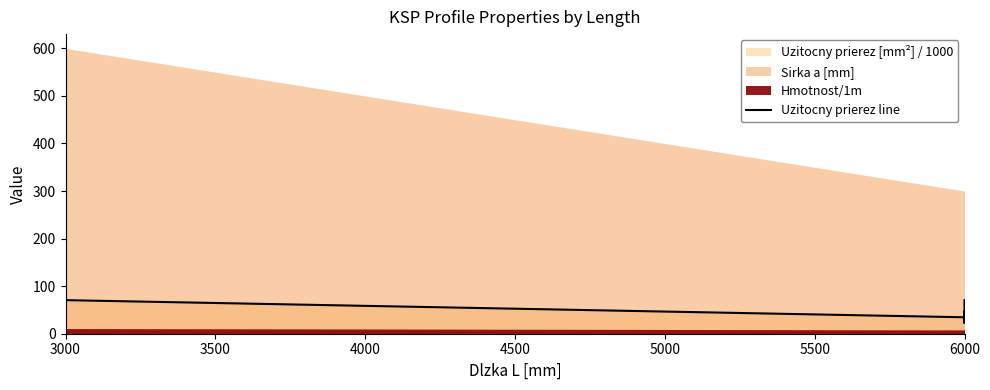

Between 6000 and 7, which is larger?

6000